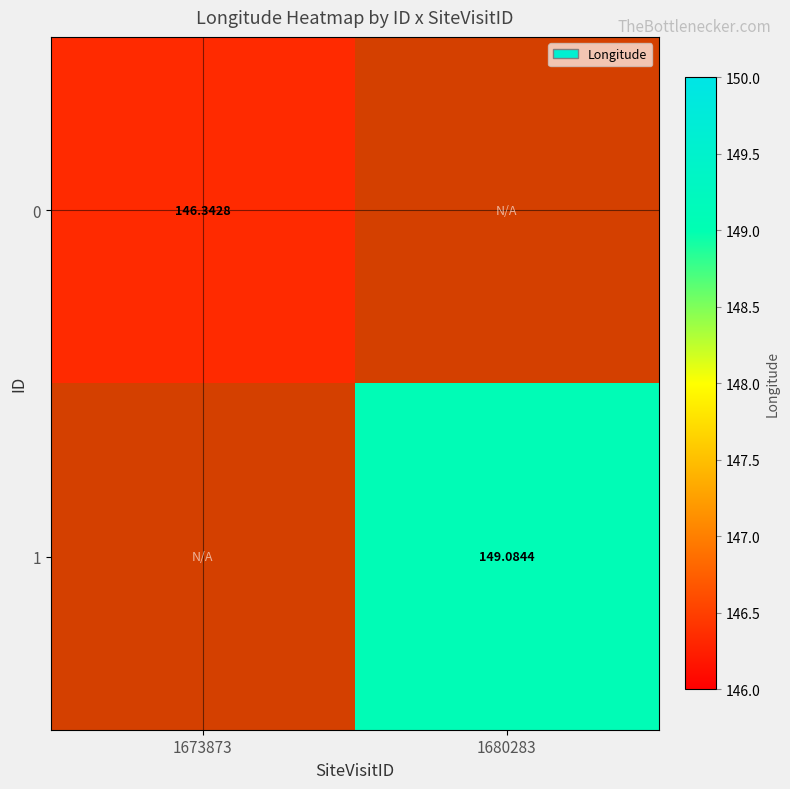

Is the value of 0 at 1673873 greater than the value of 1 at 1680283?

No